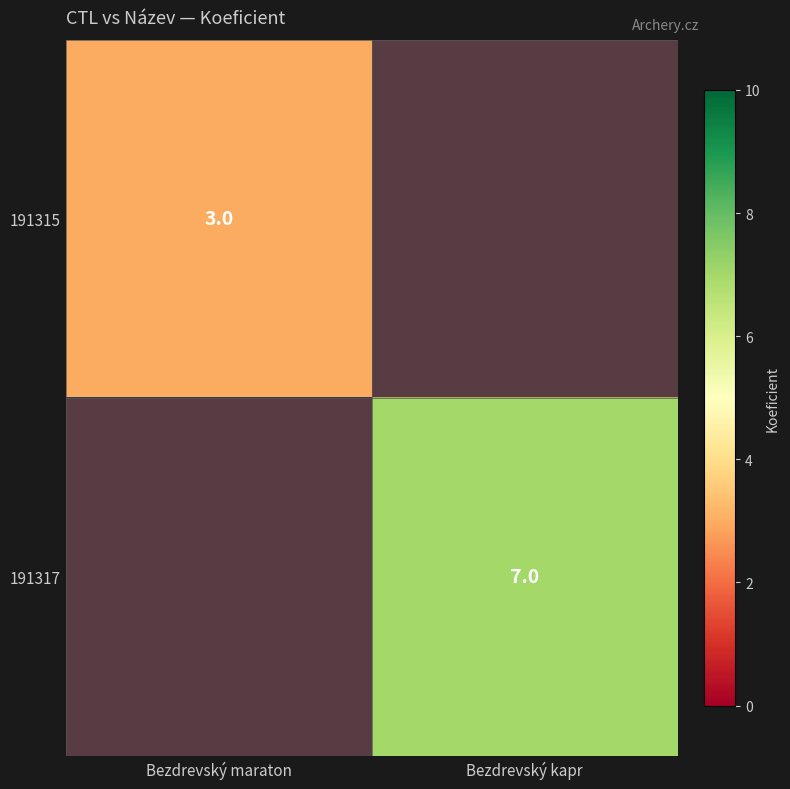

The 191317 series shows 7 at Bezdrevský kapr. True or false?

True